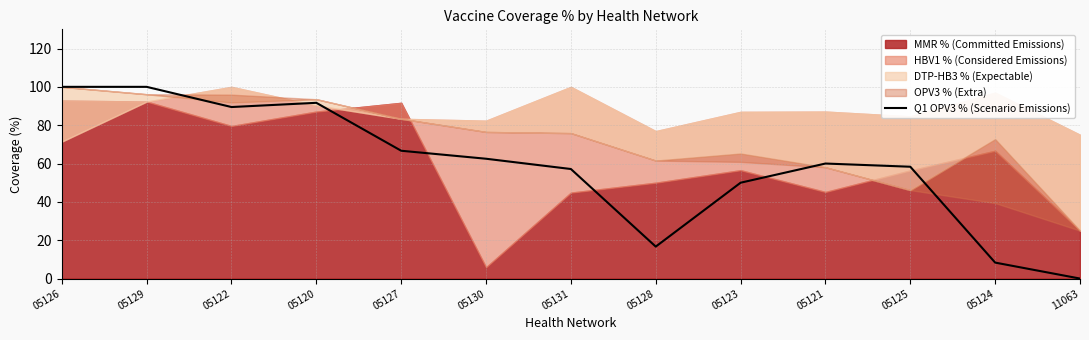

True or false: Q1 OPV3 % (Scenario Emissions) has a value of 29.2 at 05125.

False